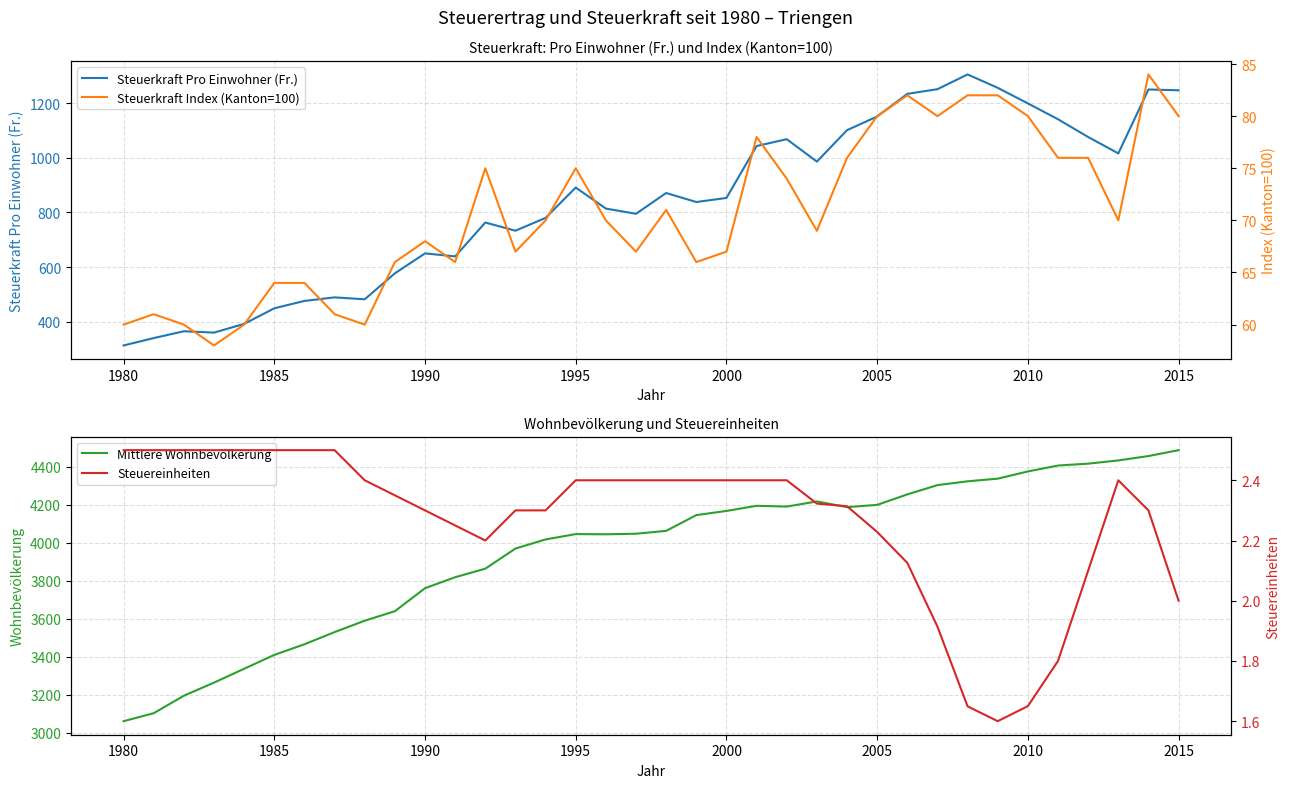

At which label does Steuerkraft Pro Einwohner (Fr.) reach its minimum?

1980